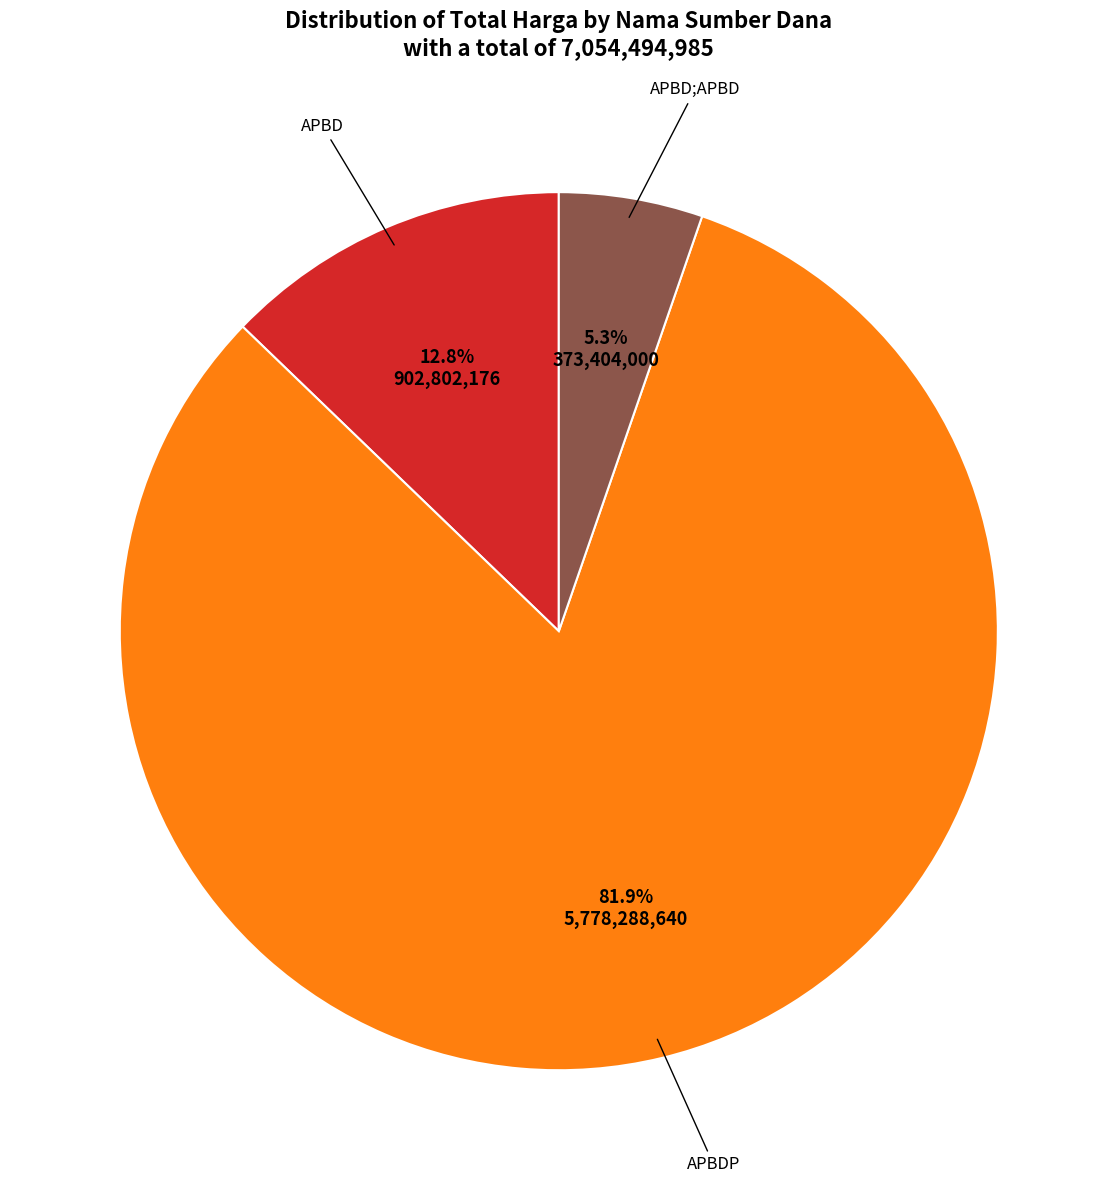

Does any single category account for the majority?

Yes